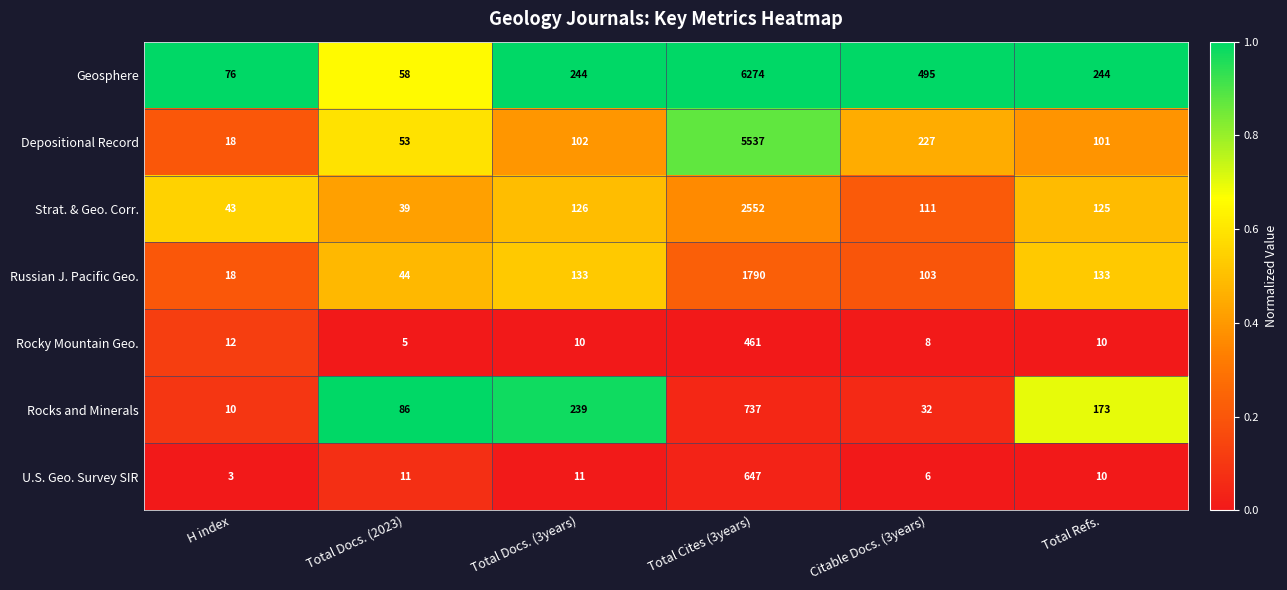

Which category has the lowest value across all series?

H index